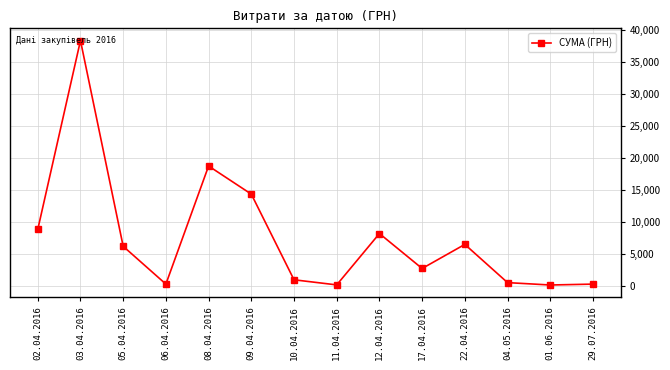

What is the maximum value shown in the chart?

38303.0